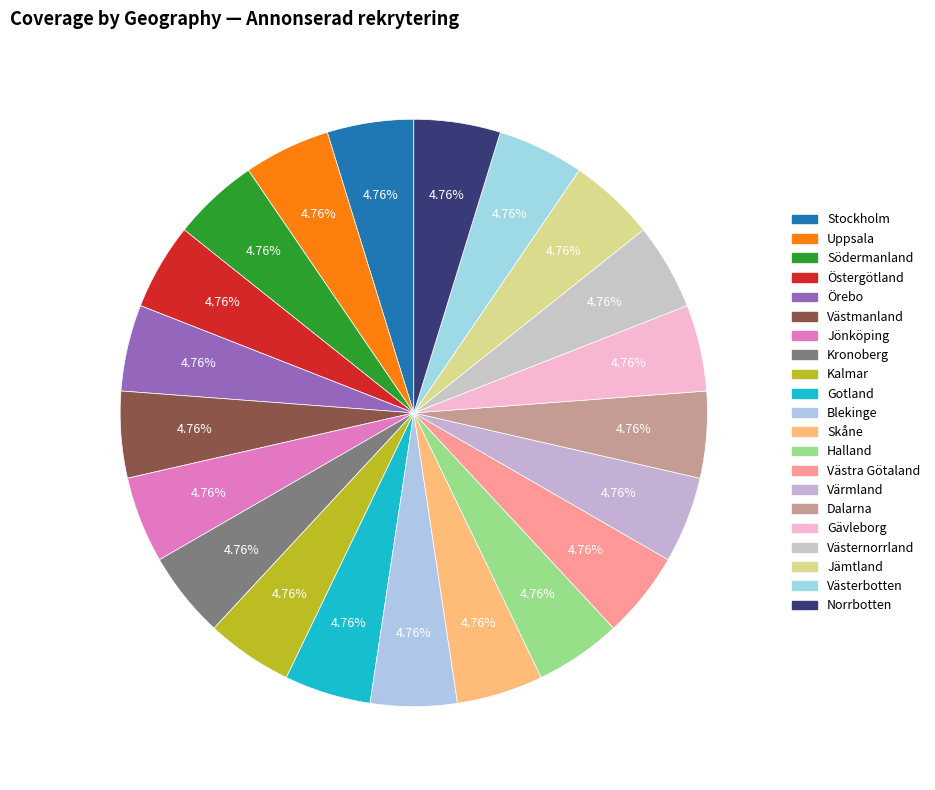

Is there a majority slice in this chart?

No